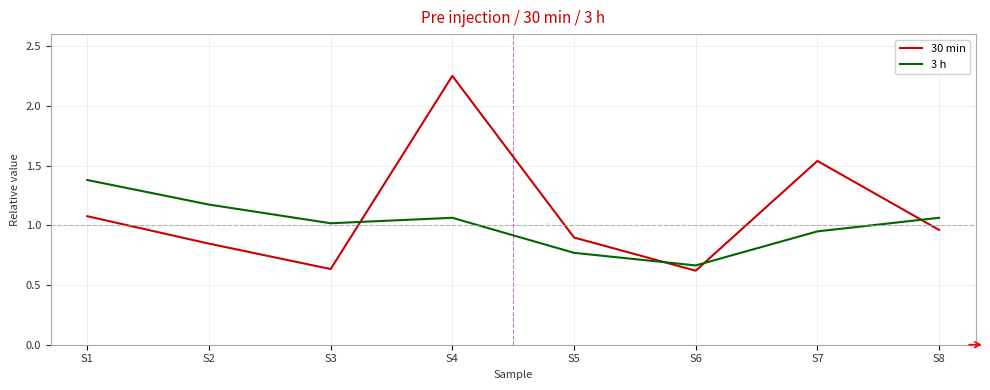

The value of 30 min at S4 is 3.2. True or false?

False